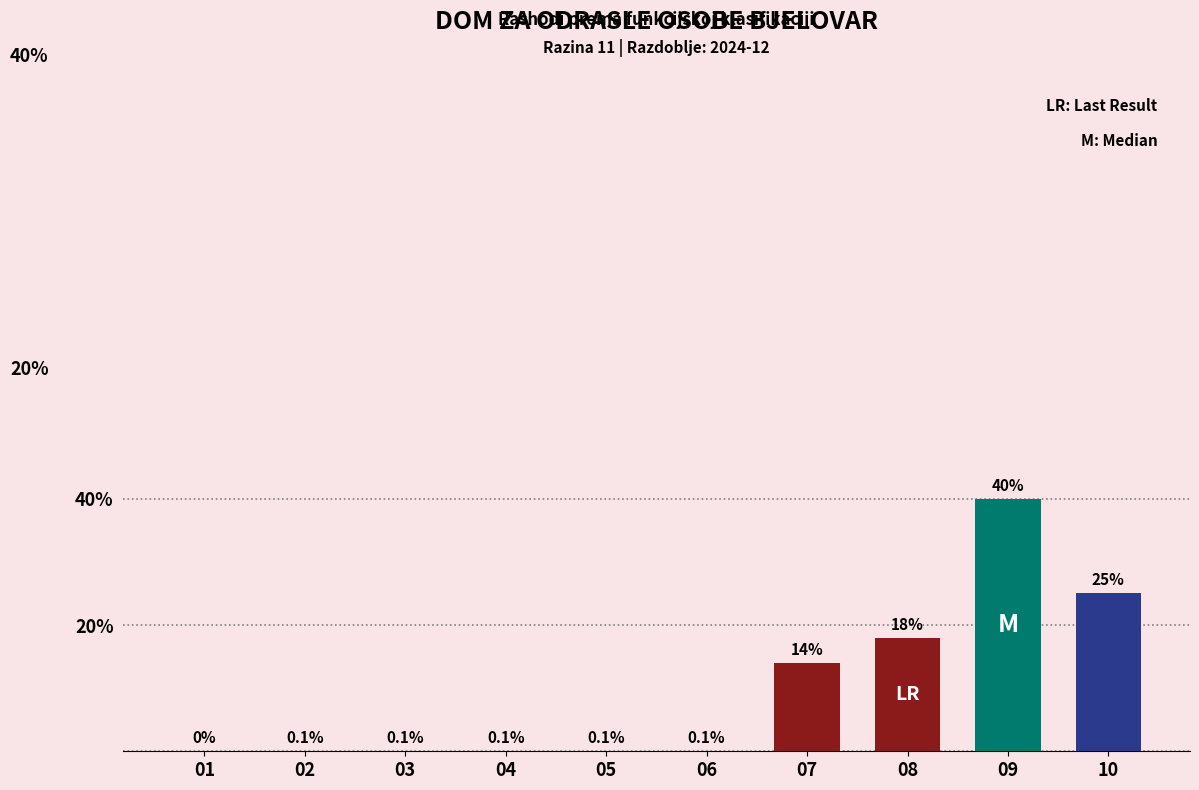

Reading left to right, transcribe all the data shown in this chart.

0.0	0.1	0.1	0.1	0.1	0.1	14.0	18.0	40.0	25.0